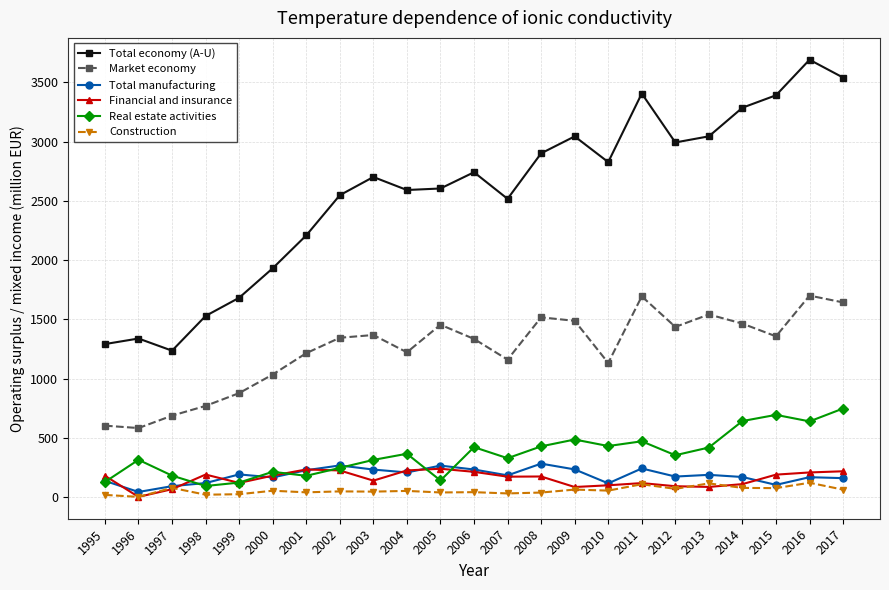

Is it true that Financial and insurance equals 174.4 at 2008?

True